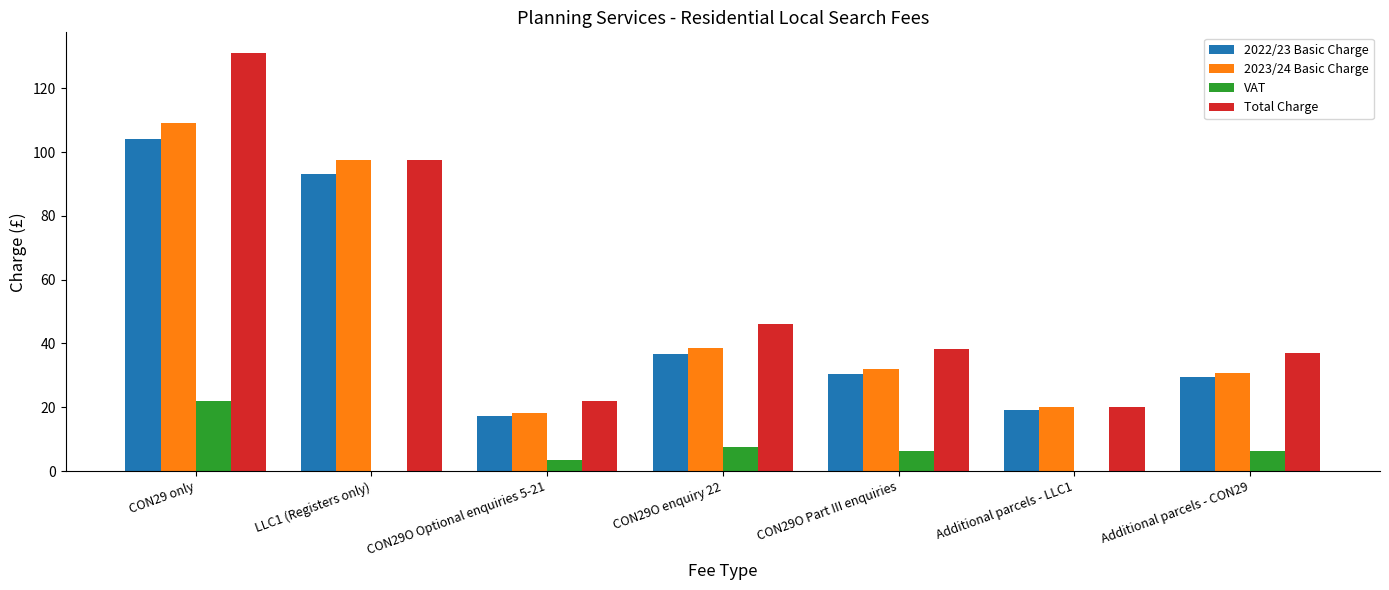

At which label is Total Charge closest to 75?

LLC1 (Registers only)